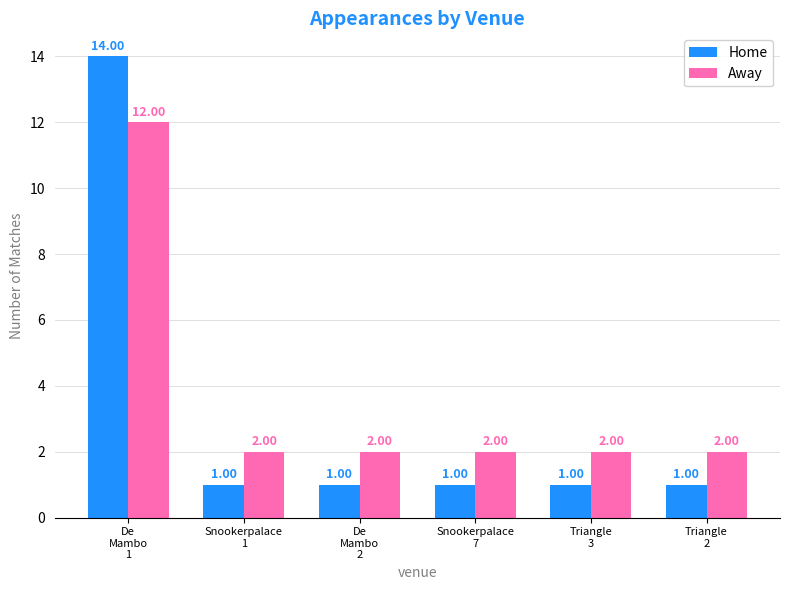

What is the difference between the maximum and minimum values in the Home series?

13